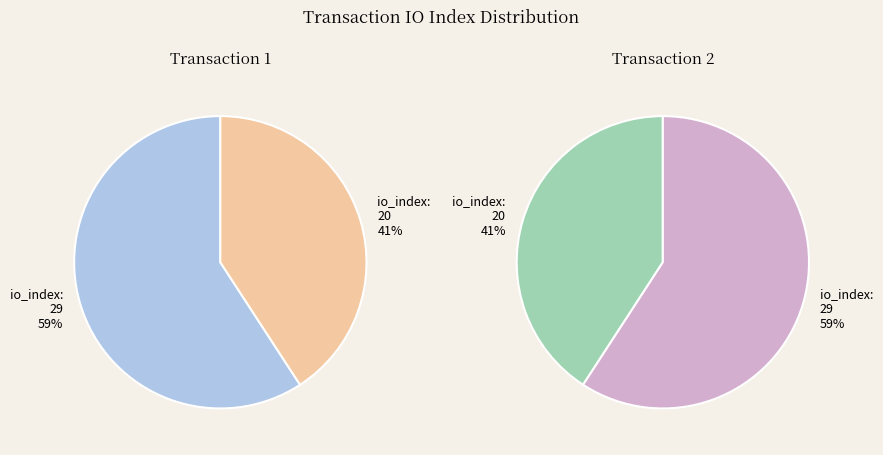

To the nearest percent, what is the average slice percentage?

50%